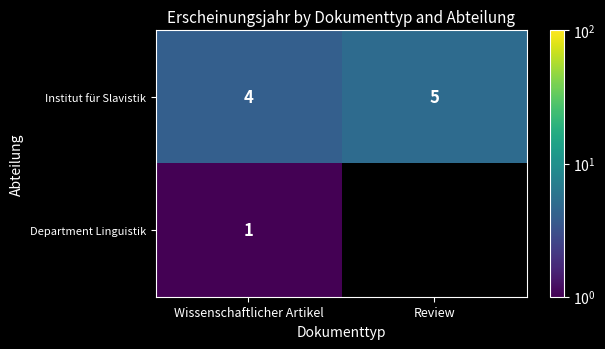

At Wissenschaftlicher Artikel, list the series in order from smallest to largest.

Department Linguistik, Institut für Slavistik